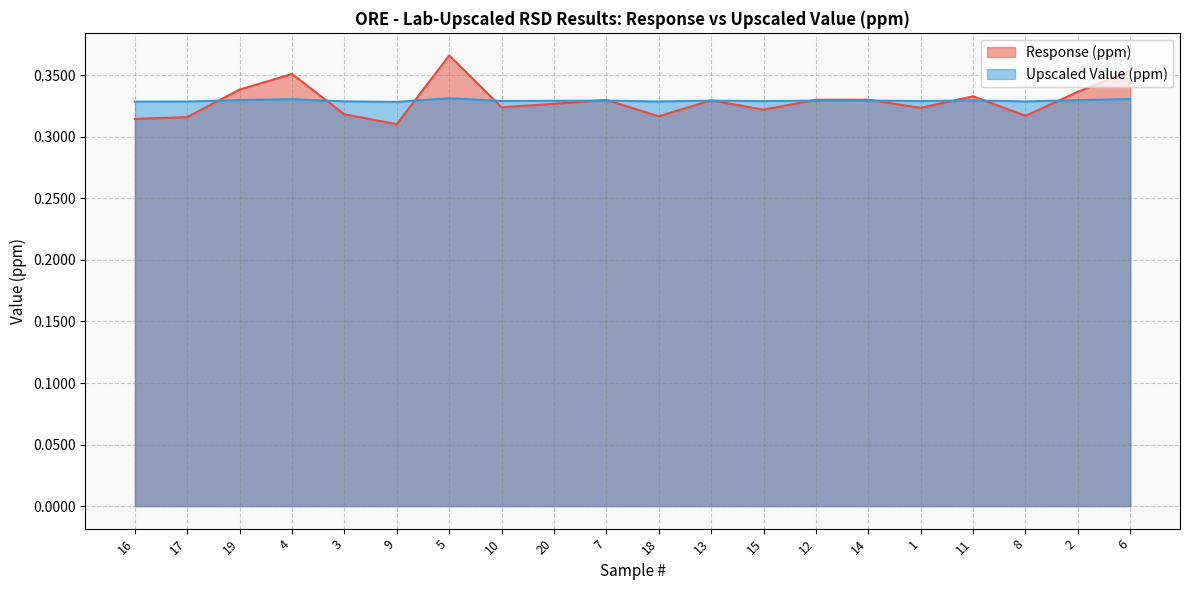

The Upscaled Value (ppm) series shows 0.5 at 7. True or false?

False